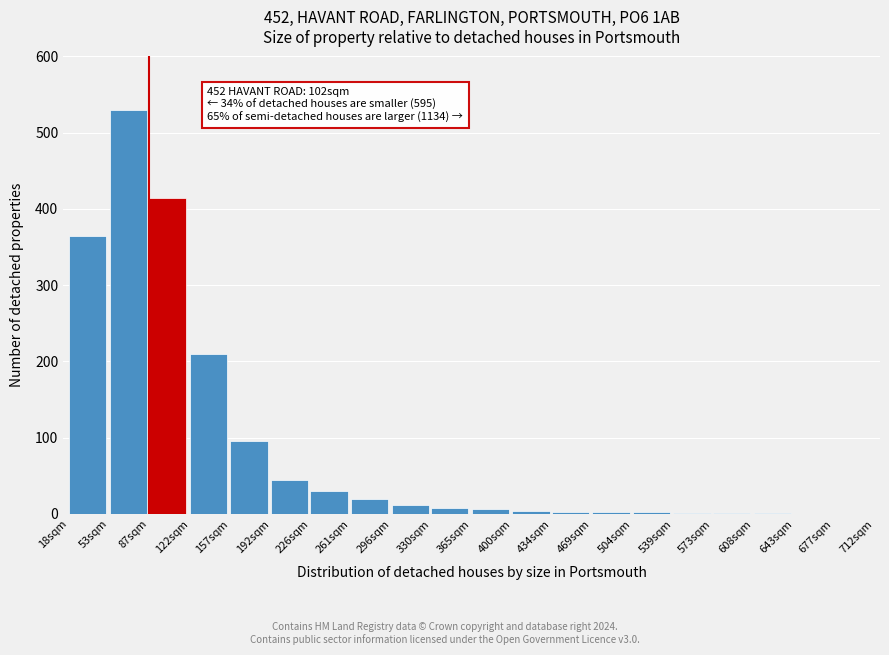

At which category does the chart reach its peak across all series?

53sqm